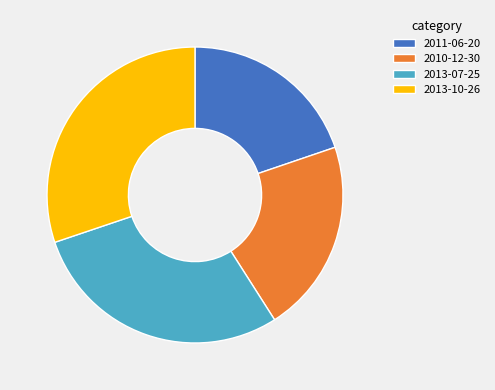

What is the largest slice in the pie chart?

2013-10-26